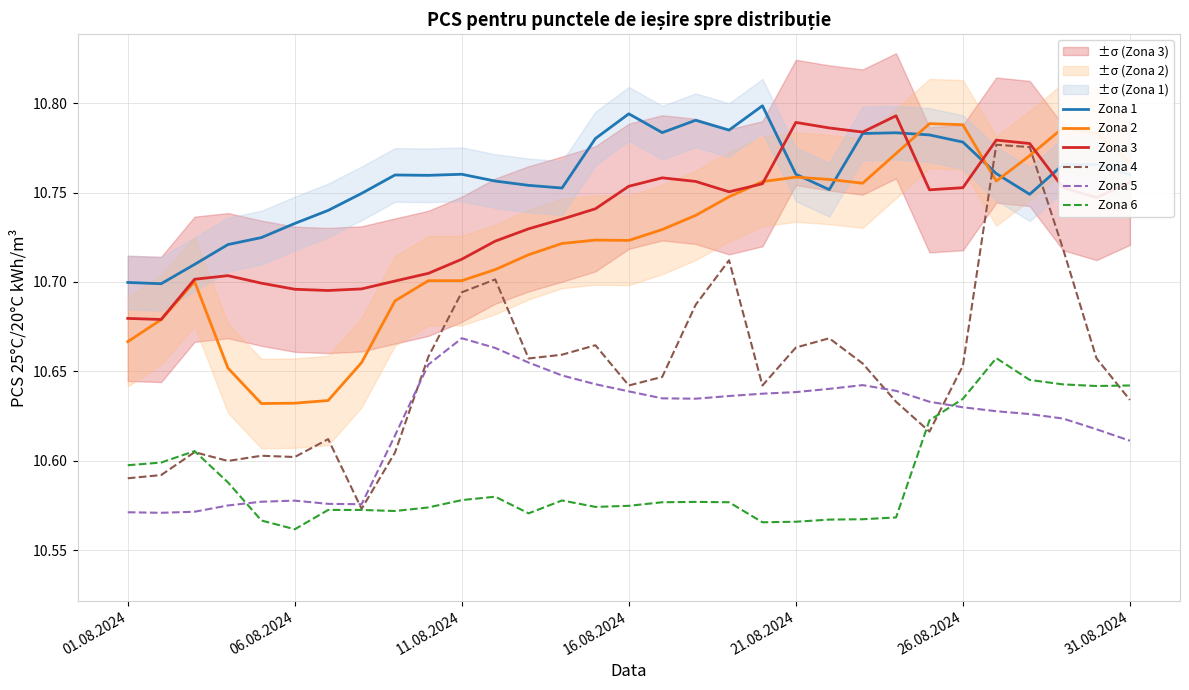

In Zona 6, how many points are higher than both neighbors (excluding endpoints)?

5